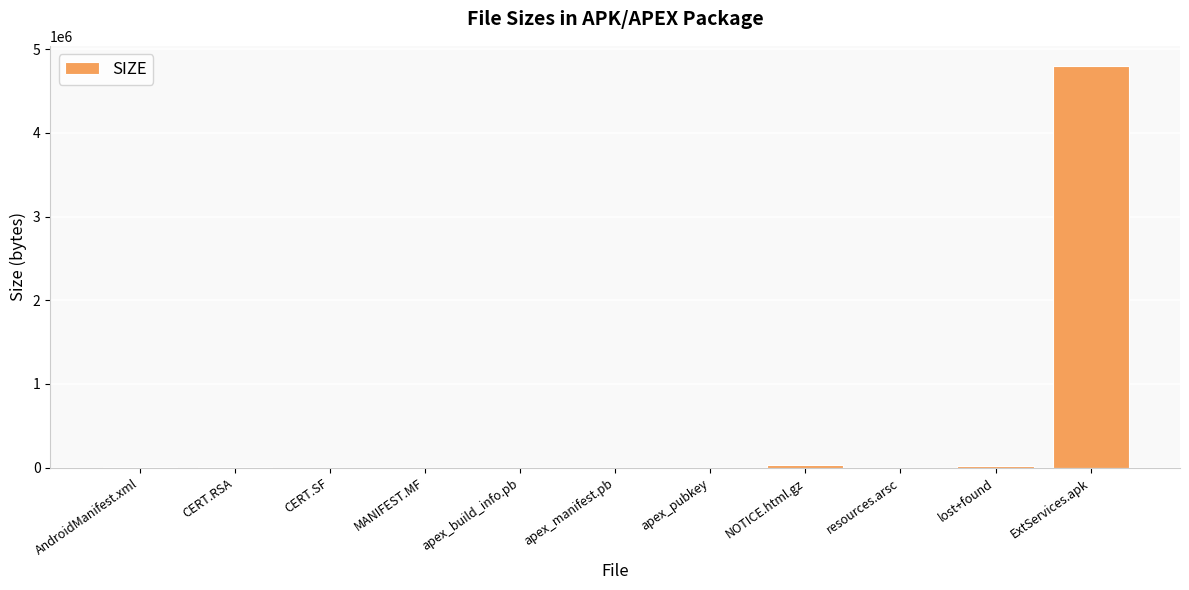

What is the sum of all values?

4854795